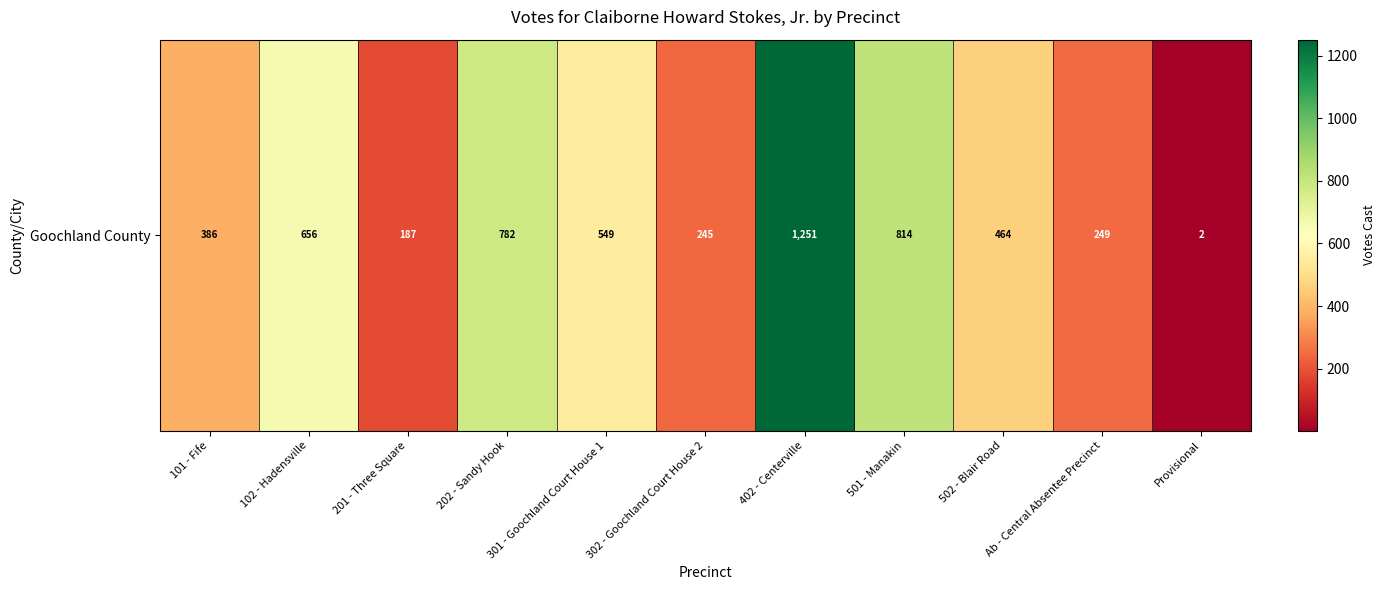

Rank the categories by value from lowest to highest.

Provisional, 201 - Three Square, 302 - Goochland Court House 2, Ab - Central Absentee Precinct, 101 - Fife, 502 - Blair Road, 301 - Goochland Court House 1, 102 - Hadensville, 202 - Sandy Hook, 501 - Manakin, 402 - Centerville